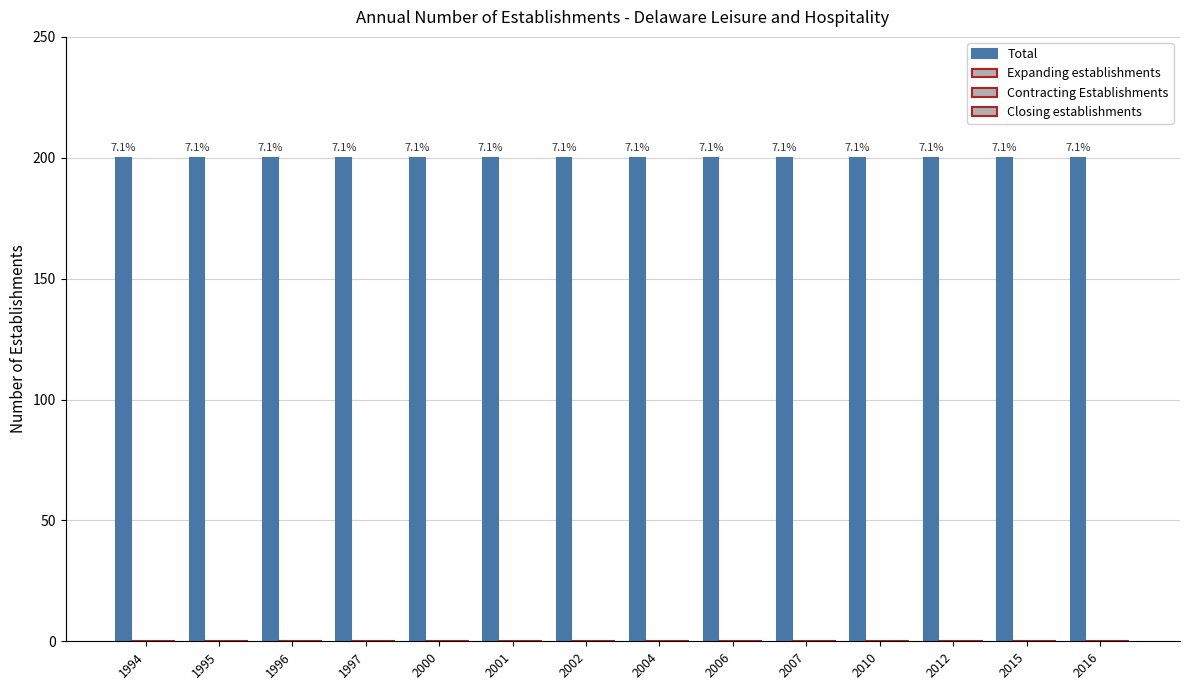

What is the difference between the highest and lowest values at 2007?

200